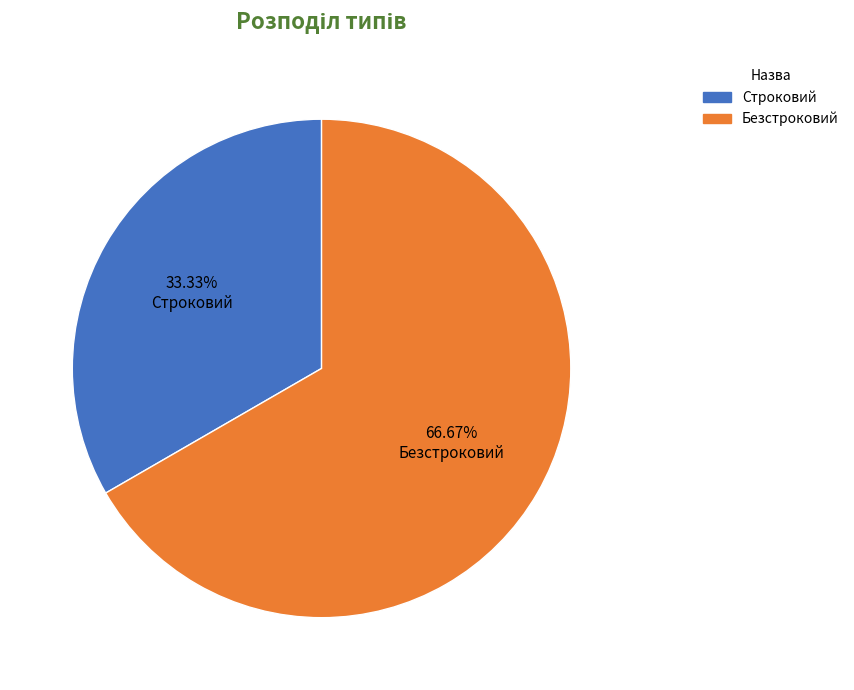

To the nearest percent, what is the average slice percentage?

50%